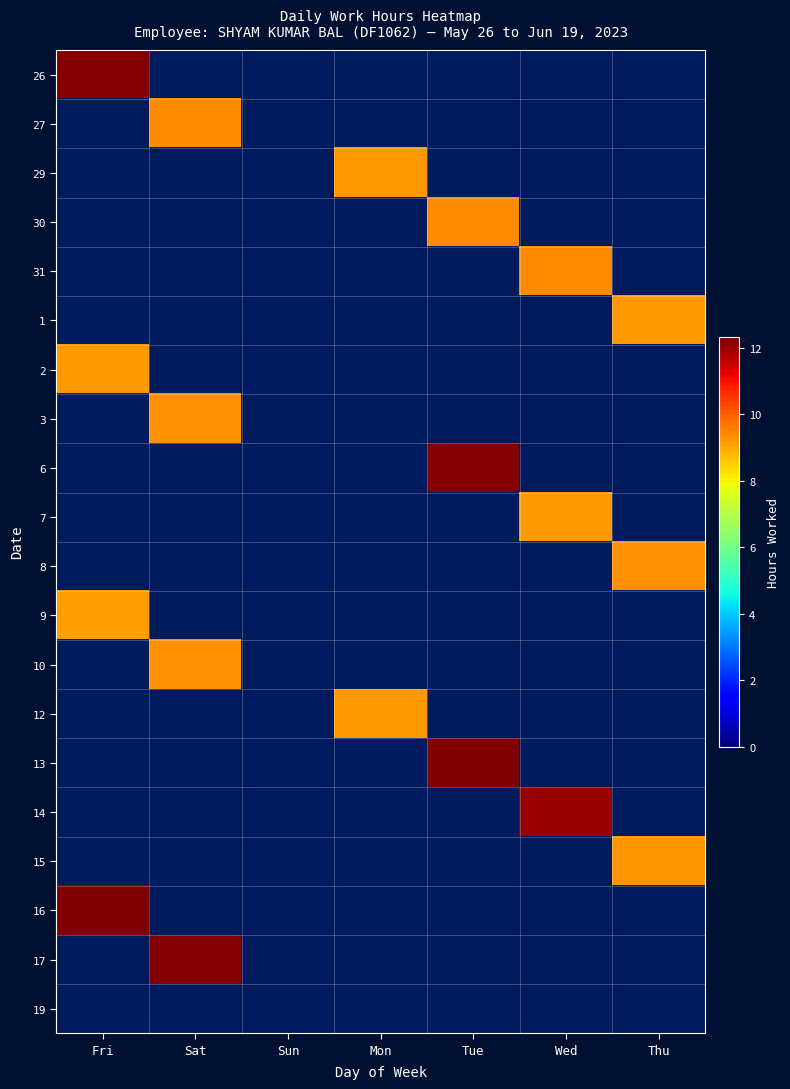

Count the number of categories in the chart.

7